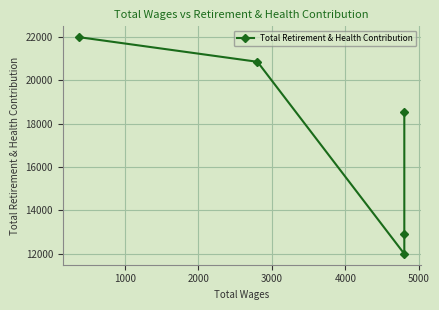

Reading right to left, extract all data points from this chart.

21989	20852	11986	12910	18554